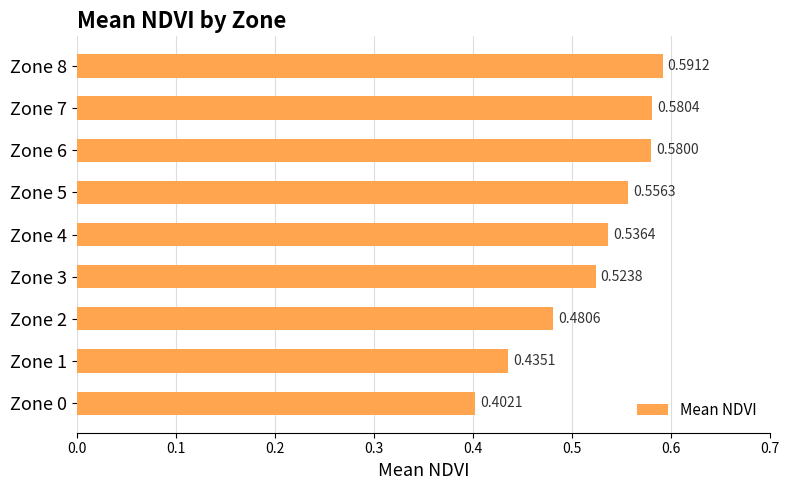

Rank the categories by value from lowest to highest.

Zone 0, Zone 1, Zone 2, Zone 3, Zone 4, Zone 5, Zone 6, Zone 7, Zone 8